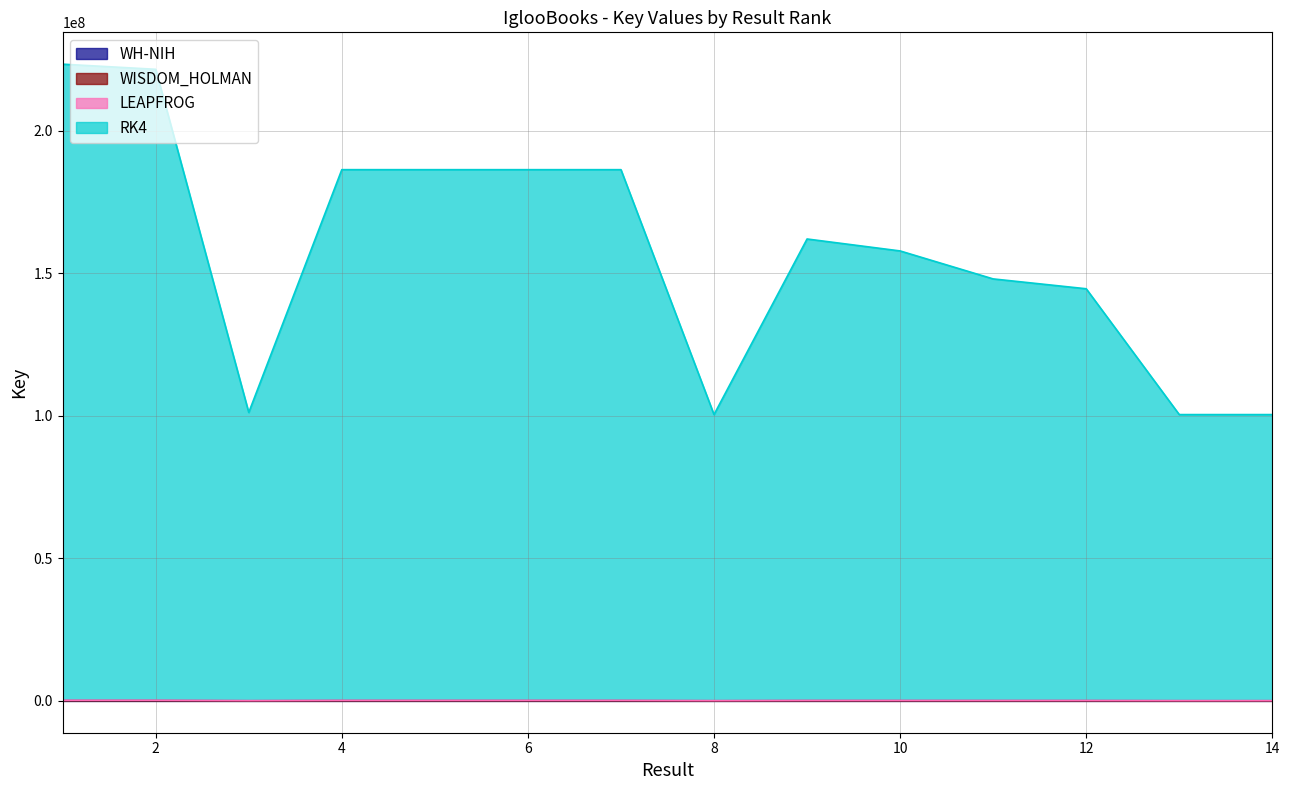

At which label does RK4 reach its peak?

1